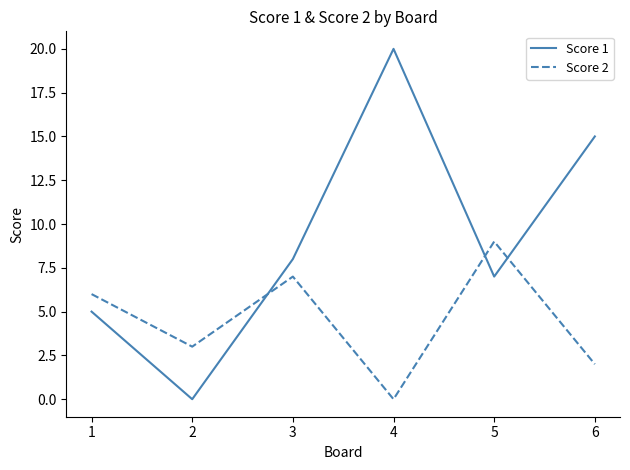

Count the number of categories in the chart.

6